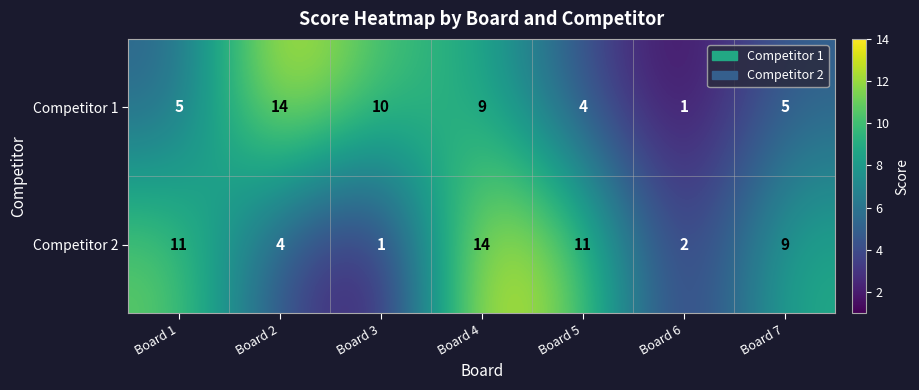

At Board 7, list the series in order from smallest to largest.

Competitor 1, Competitor 2